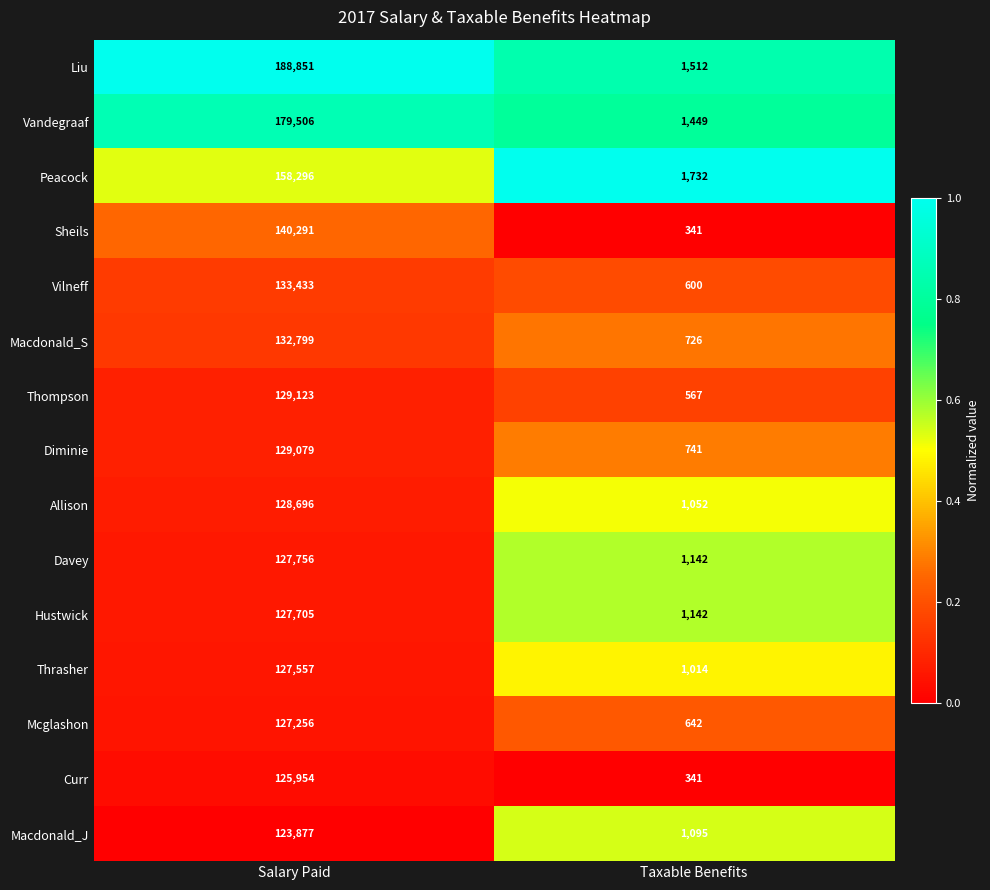

What is the spread (max minus min) of values at Taxable Benefits?

1391